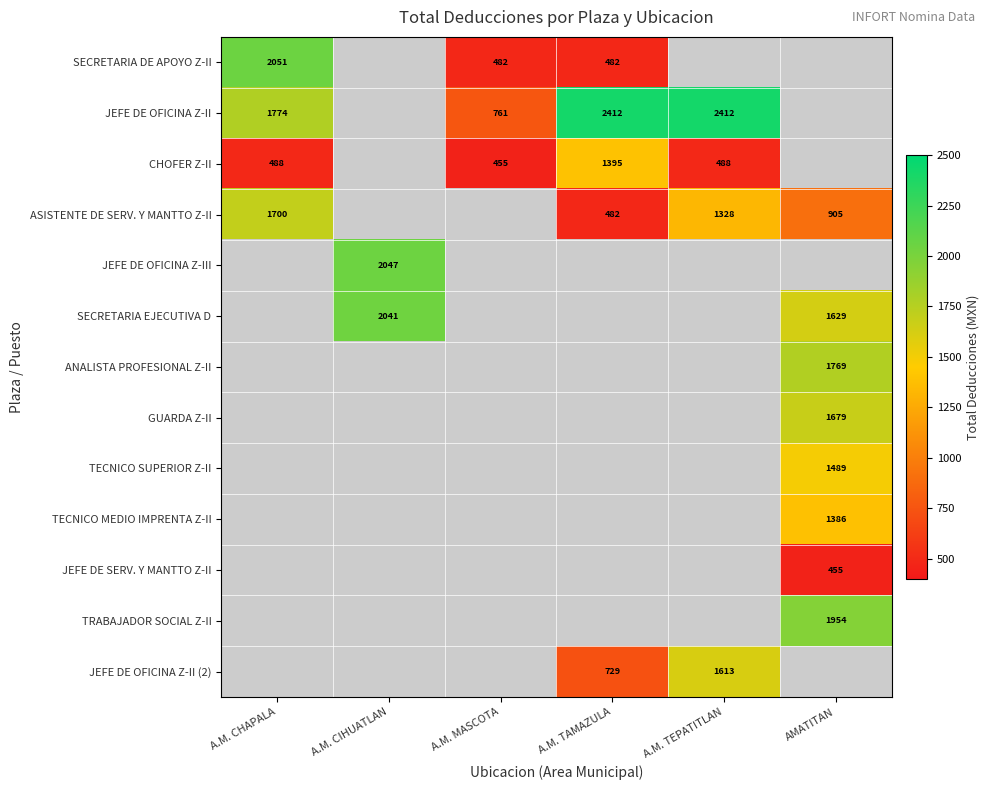

How many categories are shown in the chart?

6